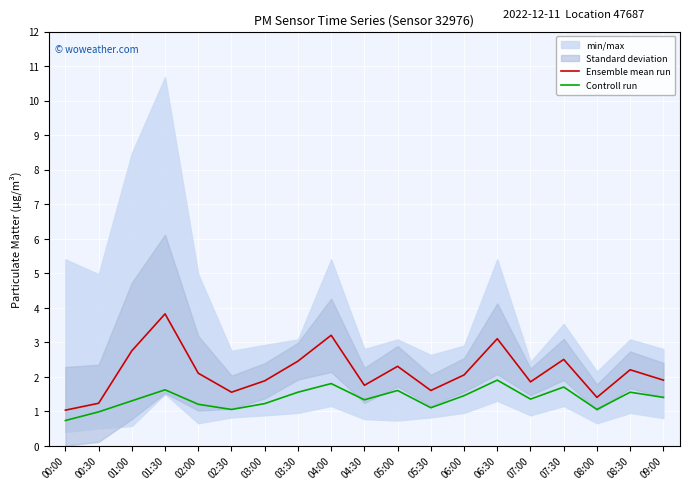

At which label does Controll run first exceed 1?

01:00